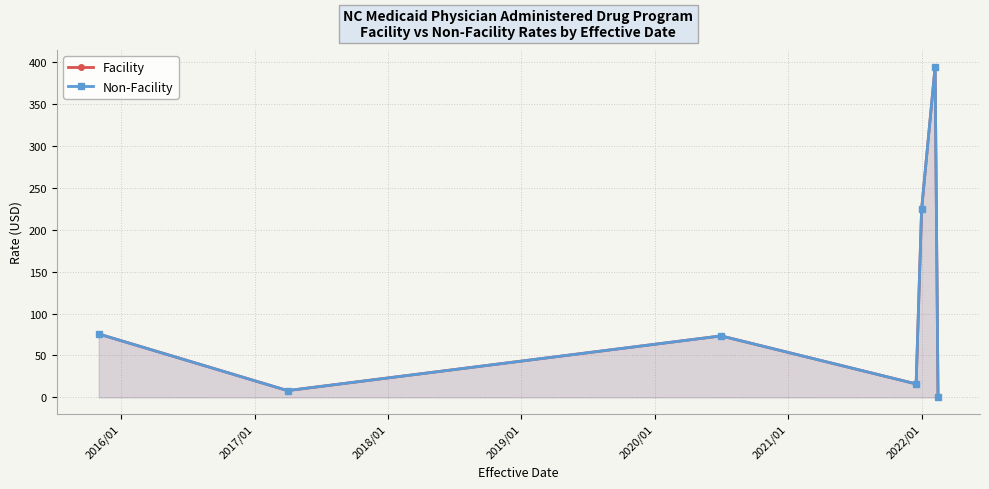

What is the approximate value of Facility at 2016/01?

8.1